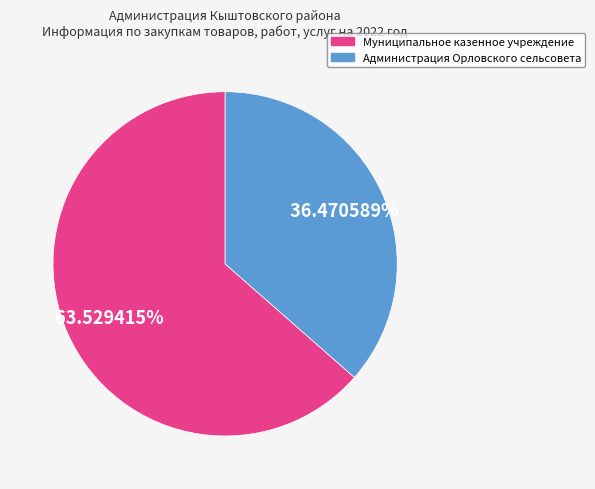

To the nearest percent, what is the average slice percentage?

50%